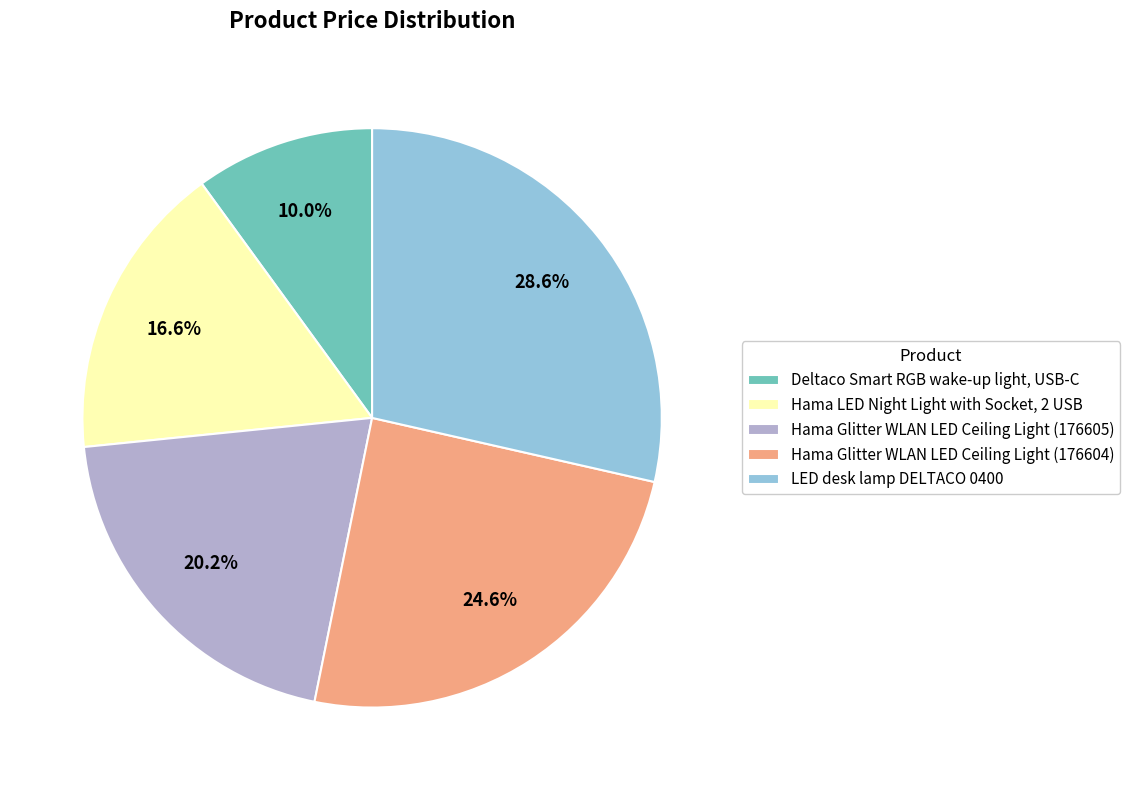

Between Hama LED Night Light with Socket, 2 USB and Hama Glitter WLAN LED Ceiling Light (176605), which is larger?

Hama Glitter WLAN LED Ceiling Light (176605)